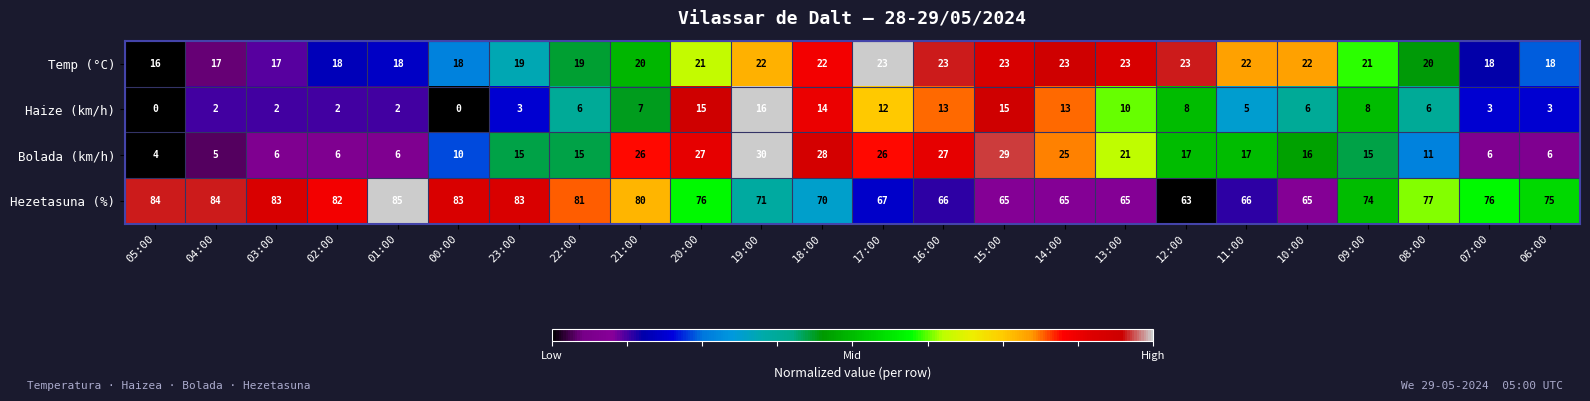

What is the total value across all series at 17:00?

128